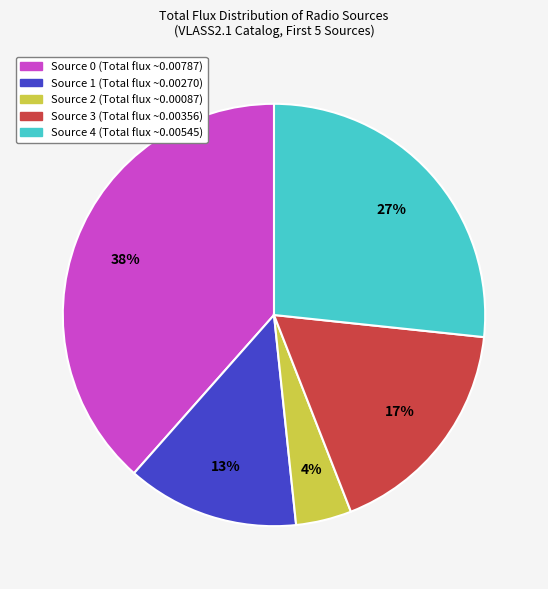

What is the smallest slice in the pie chart?

Source 2